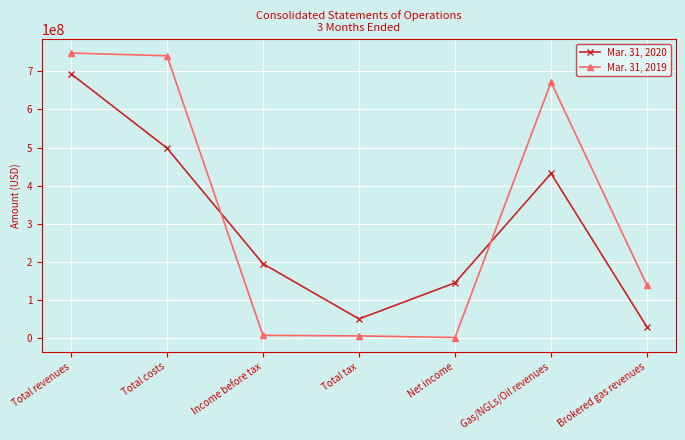

What is the difference between the second highest and minimum values in the Mar. 31, 2020 series?

470078000